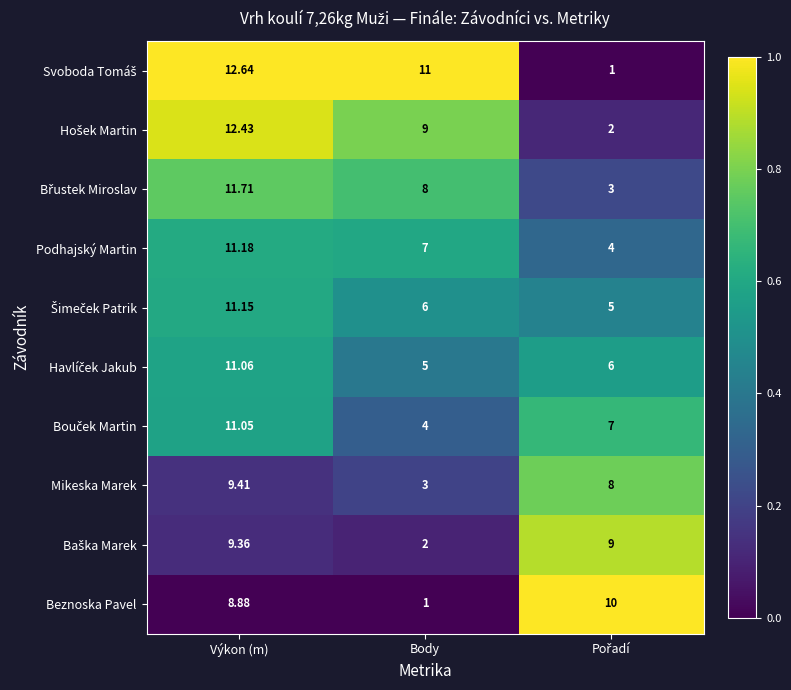

At which category is the sum across all series the highest?

Výkon (m)